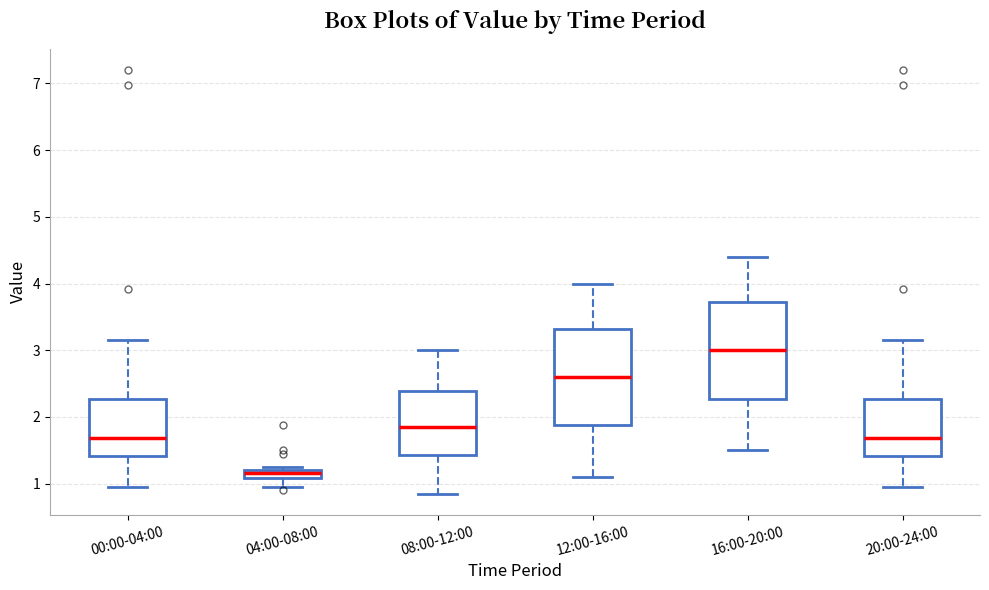

Where is the lower edge of the box for 04:00-08:00 on the y-axis? The values are not printed on the chart, so give them approximately, as read against the axis.

1.1